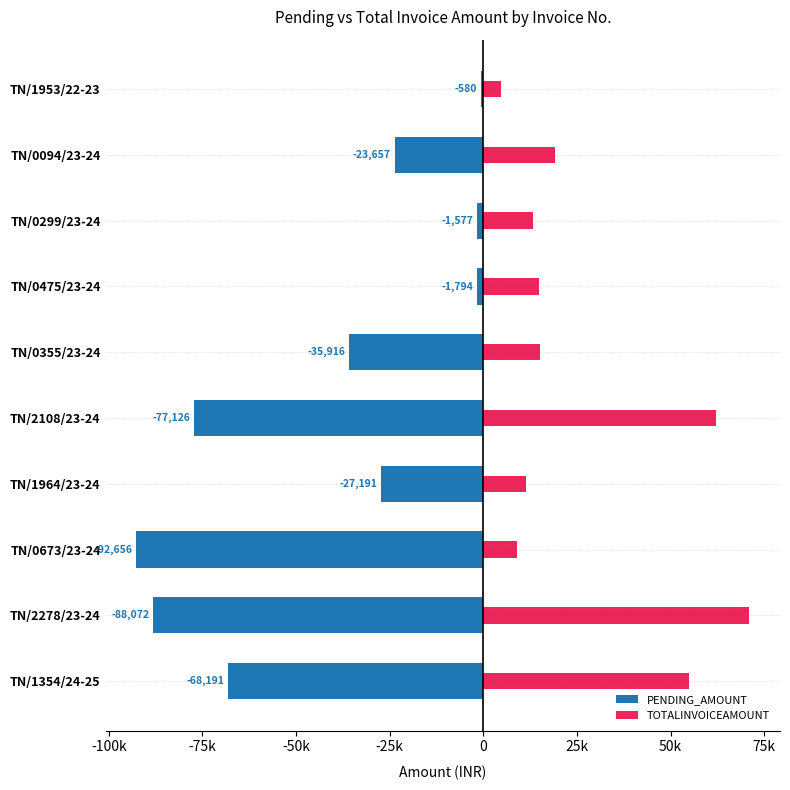

Which series changed the most between TN/1354/24-25 and TN/0355/23-24?

TOTALINVOICEAMOUNT